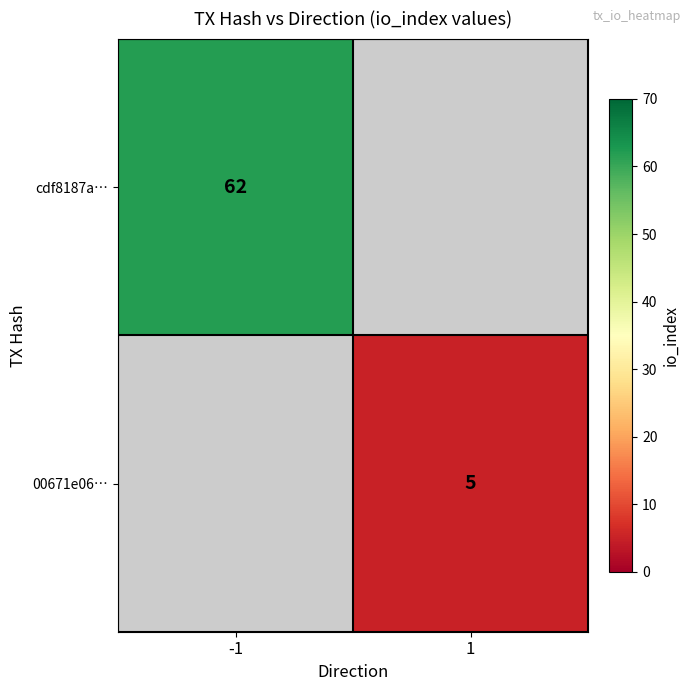

True or false: 00671e06… has a value of 5 at 1.

True